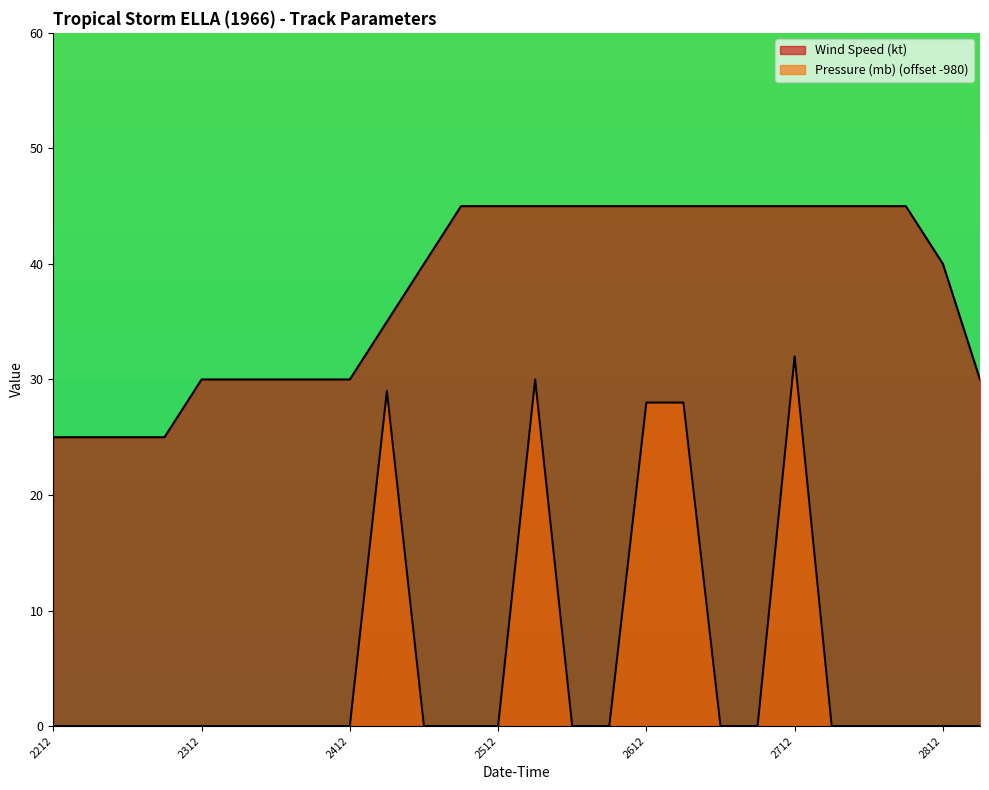

What is the sum of the Wind Speed (kt) values at 1966072700 and 1966072218?

70